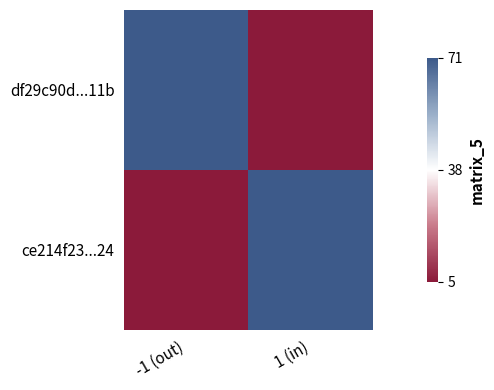

Between -1 (out) and 1 (in), which series saw the biggest shift?

df29c90d...11b